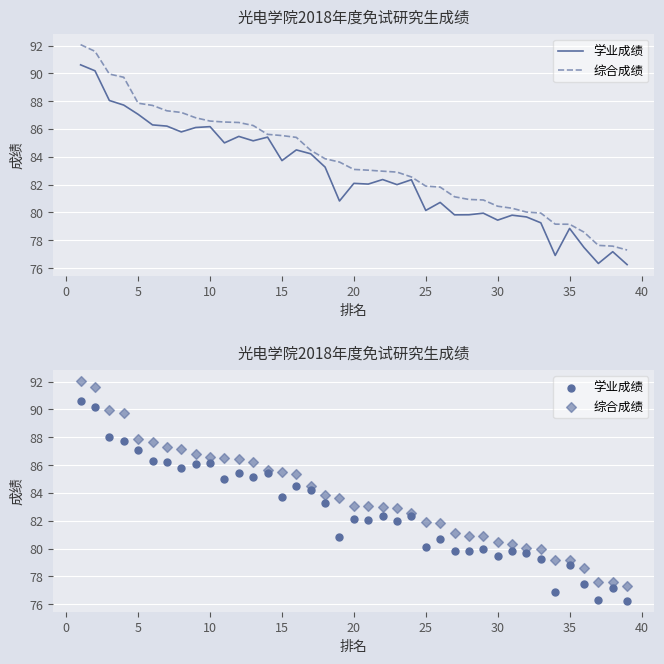

Which series reaches the minimum Y coordinate?

学业成绩